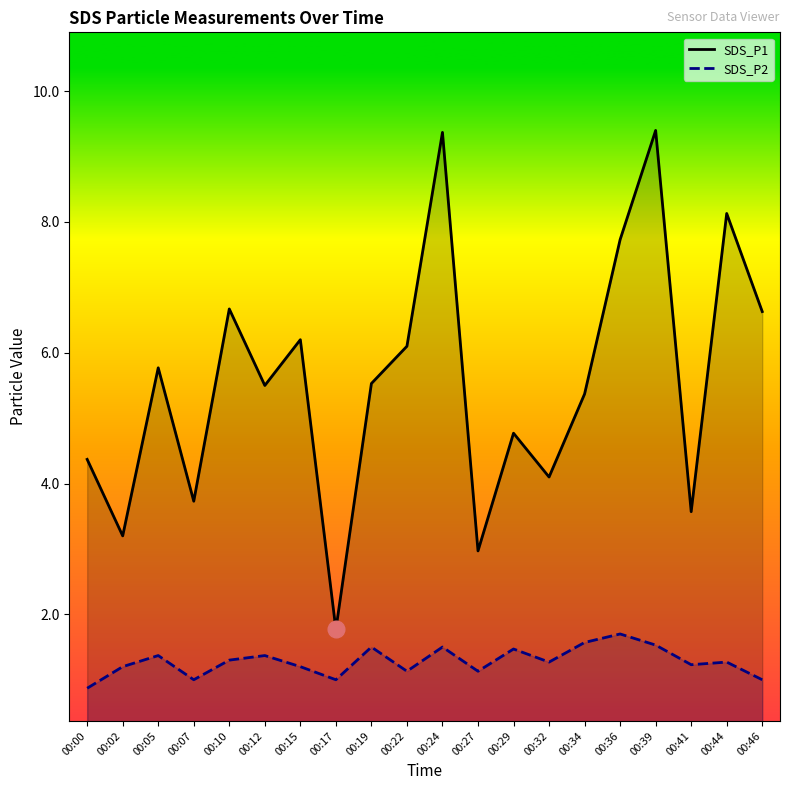

Which has a higher value, 00:10 or 00:39?

00:39